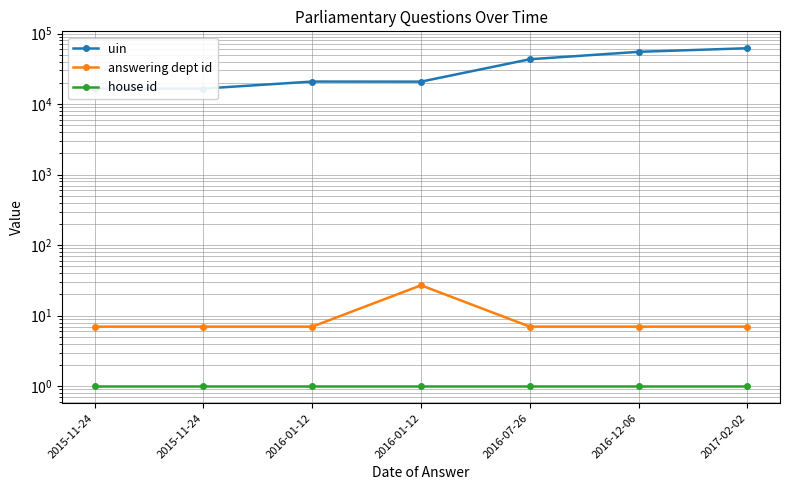

Reading right to left, what are all the values shown in this chart?

uin: 2017-02-02=61857	2016-12-06=55023	2016-07-26=43169	2016-01-12=20790	2016-01-12=20842	2015-11-24=16577	2015-11-24=16577
answering dept id: 2017-02-02=7	2016-12-06=7	2016-07-26=7	2016-01-12=27	2016-01-12=7	2015-11-24=7	2015-11-24=7
house id: 2017-02-02=1	2016-12-06=1	2016-07-26=1	2016-01-12=1	2016-01-12=1	2015-11-24=1	2015-11-24=1